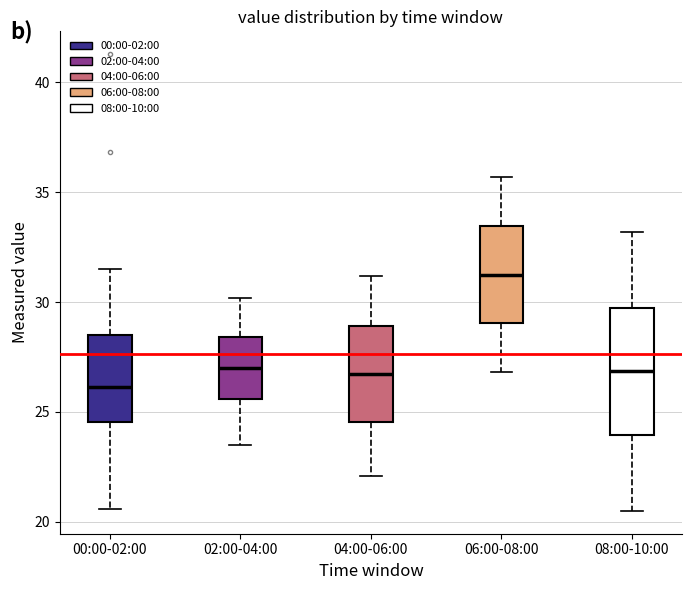

Which box has the lowest median line?

00:00-02:00